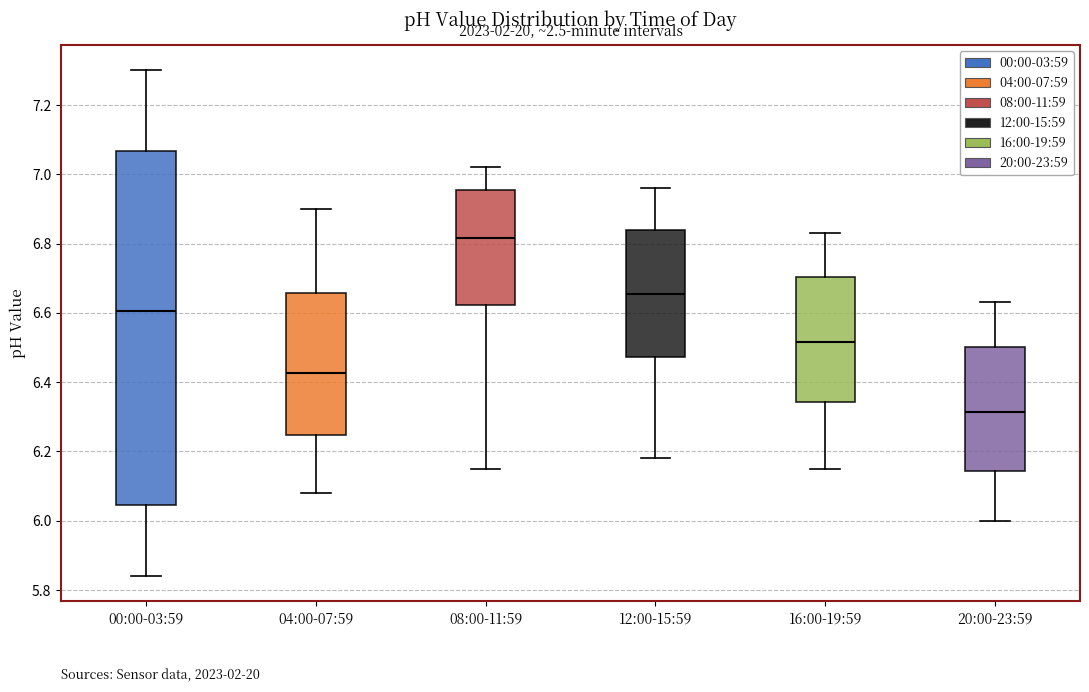

Reading left to right, read every box against the y-axis: the position of its median line, the range the box covers, and the ends of its whiskers. The values are not printed on the chart, so give them approximately, as read against the axis.

00:00-03:59: median 6.60, box 6.04 to 7.06, whiskers 5.84 to 7.30
04:00-07:59: median 6.42, box 6.24 to 6.66, whiskers 6.08 to 6.90
08:00-11:59: median 6.82, box 6.62 to 6.96, whiskers 6.16 to 7.02
12:00-15:59: median 6.66, box 6.48 to 6.84, whiskers 6.18 to 6.96
16:00-19:59: median 6.52, box 6.34 to 6.70, whiskers 6.16 to 6.84
20:00-23:59: median 6.32, box 6.14 to 6.50, whiskers 6.00 to 6.64